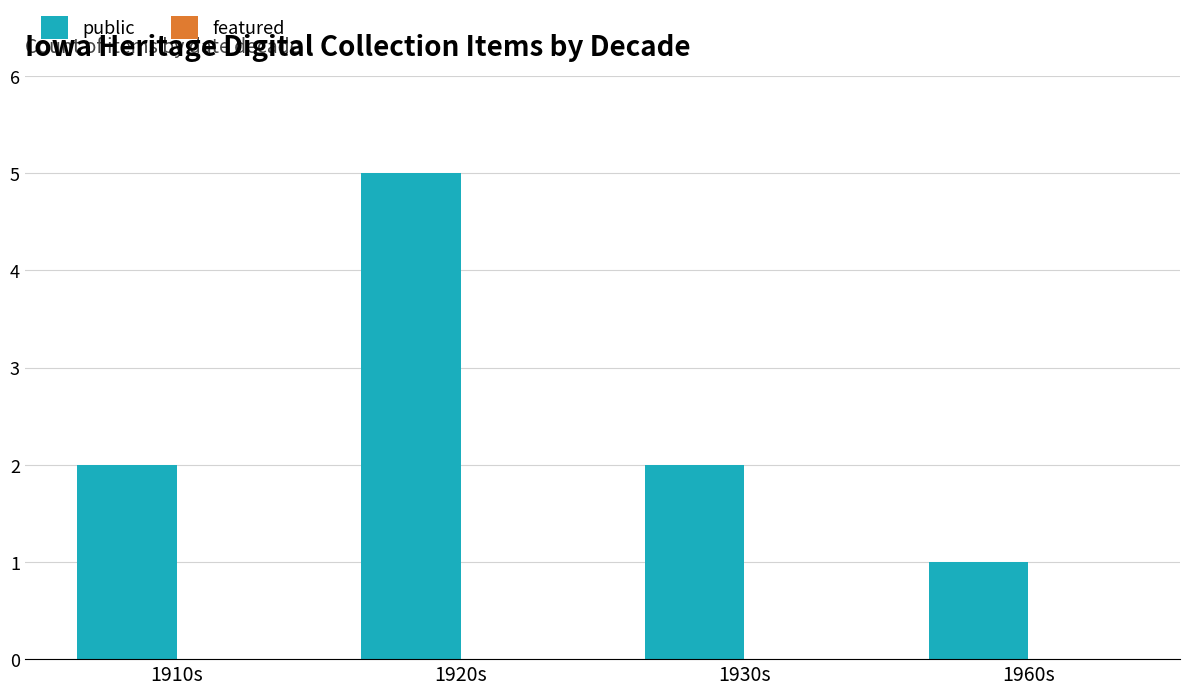

What is the label of the 3rd bar from the right?

1920s